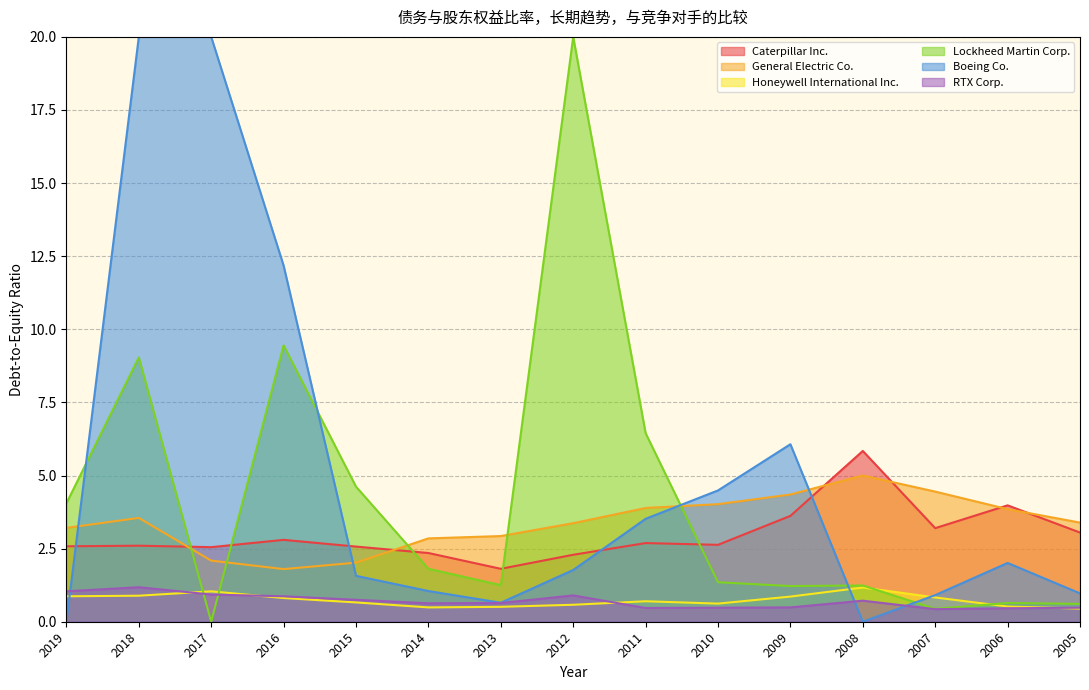

Is it true that Lockheed Martin Corp. equals 0.6 at 2006?

True